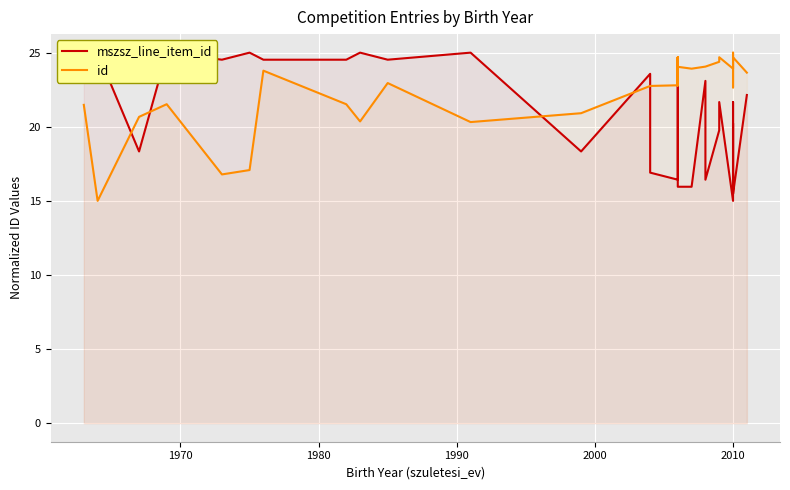

What is the difference between the highest and lowest values at 2010?

7.9